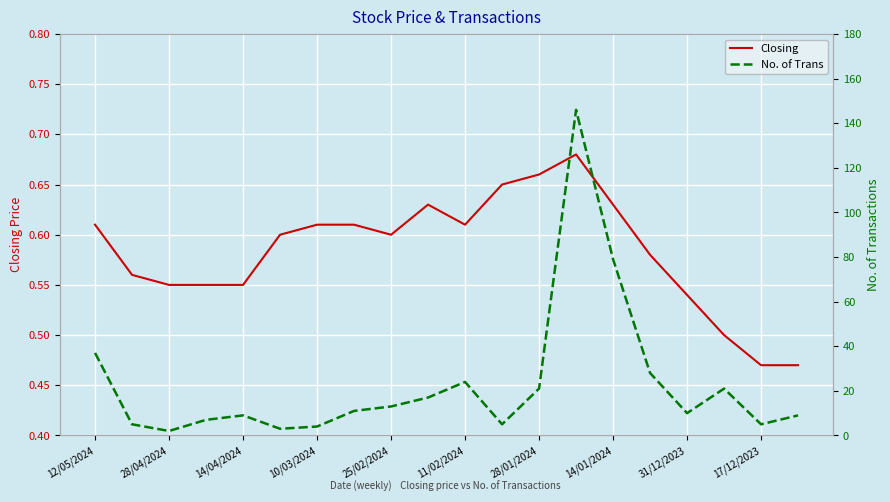

True or false: Closing has a value of 0.4 at 28/01/2024.

False